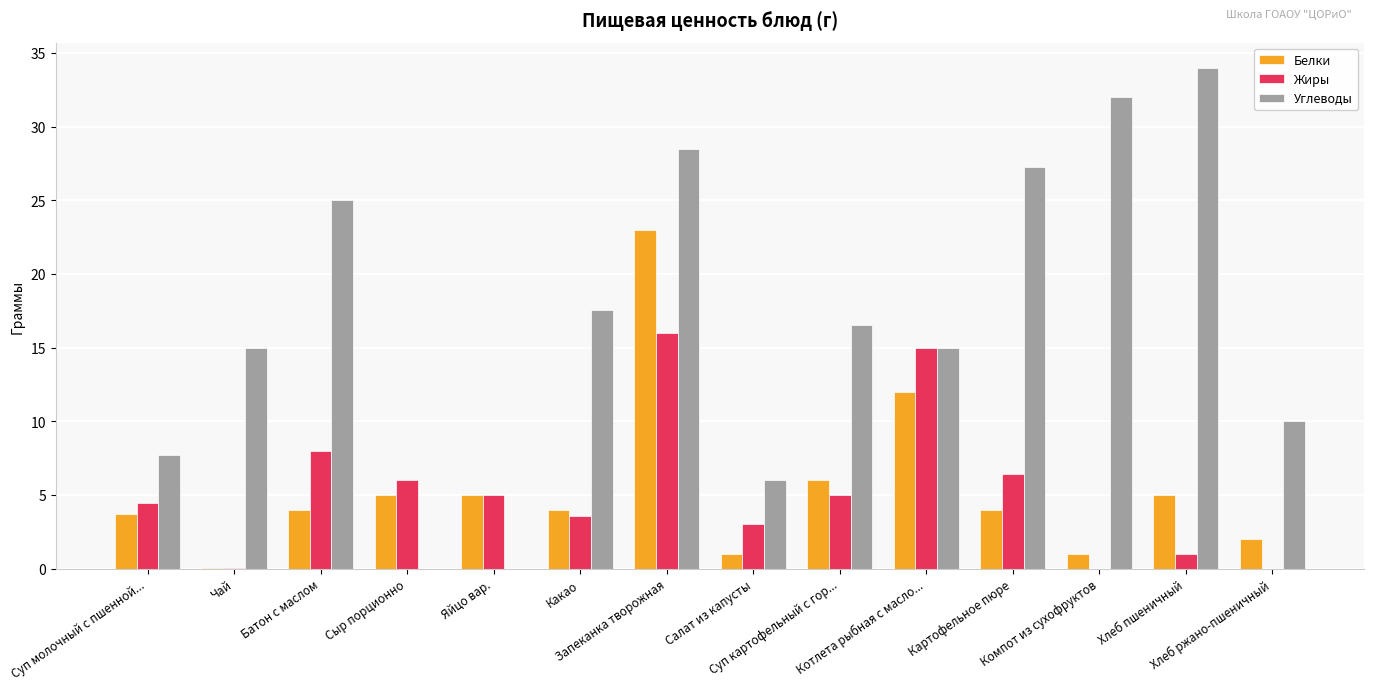

What is the average value of the Жиры series?

5.2